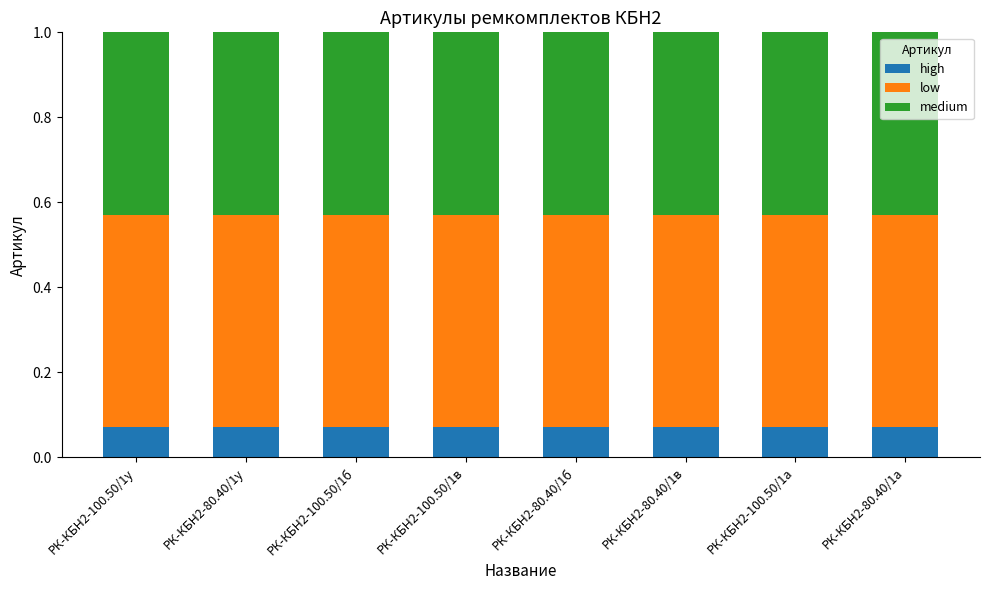

What is the sum of all high values?

0.6